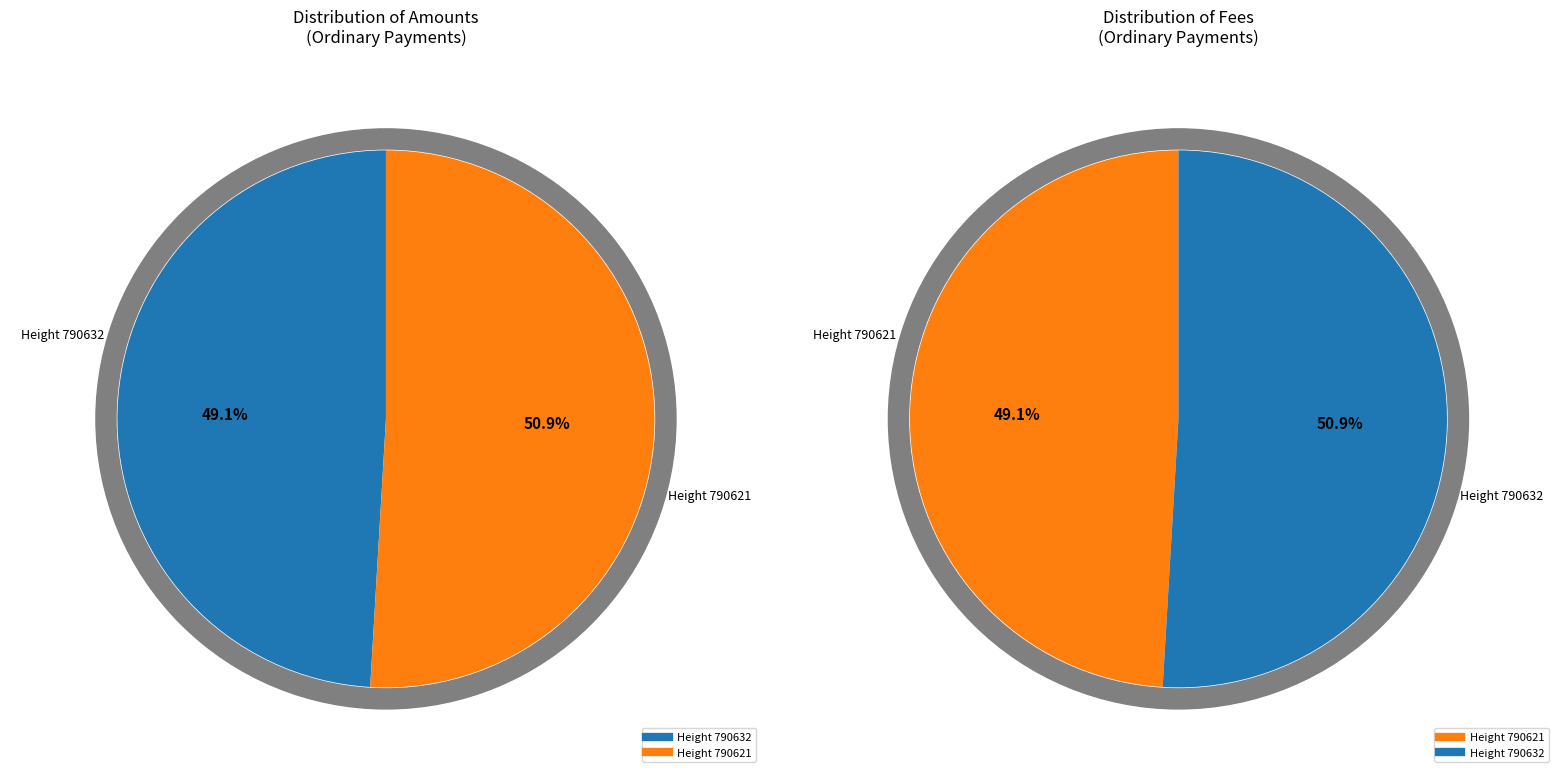

The 790621 slice represents 41% of the pie. True or false?

False